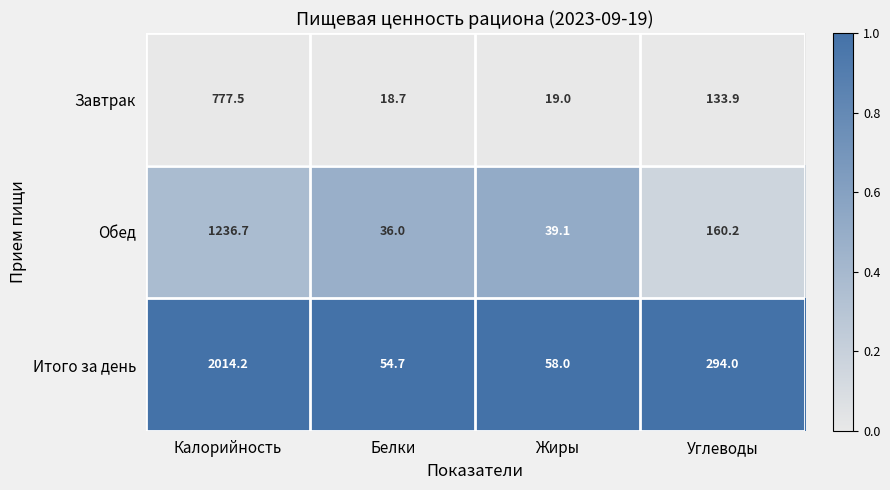

How many data points does each series have?

4